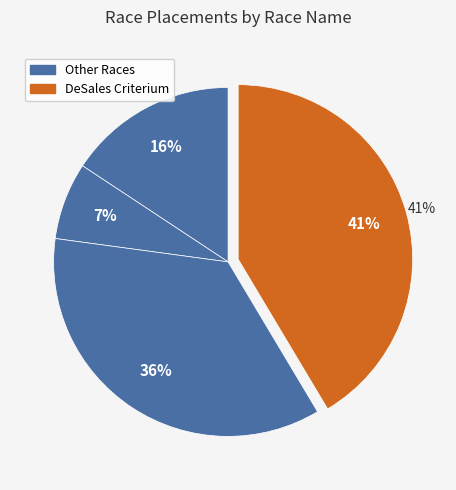

Which slice is the largest?

DeSales Criterium